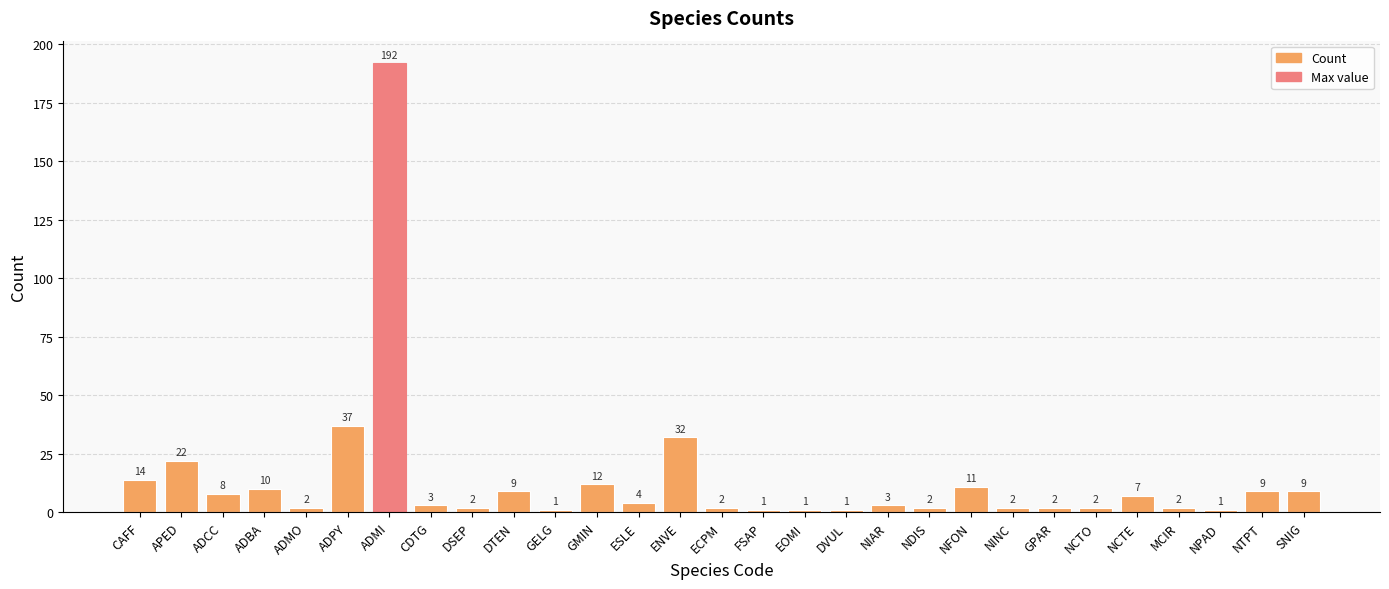

What is the minimum value shown in the chart?

1